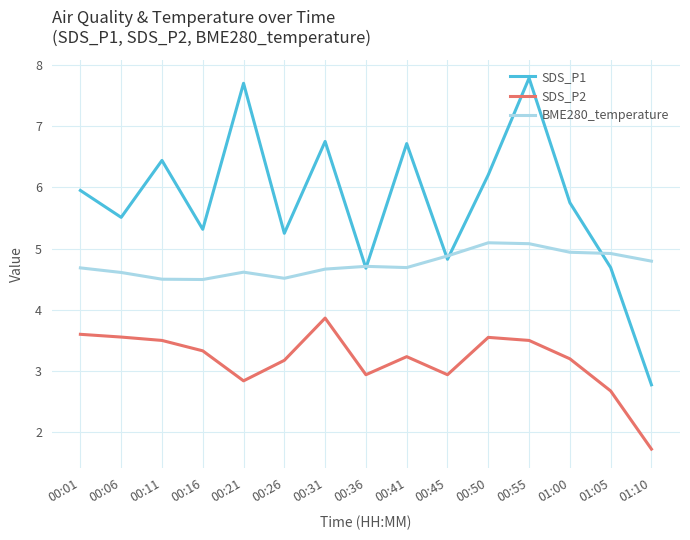

Is the value of SDS_P2 at 00:50 greater than the value of SDS_P1 at 00:01?

No